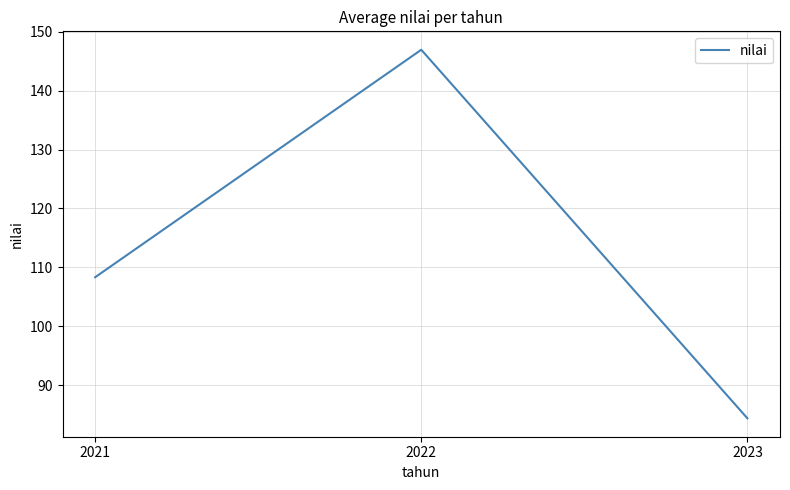

Count the number of categories in the chart.

3